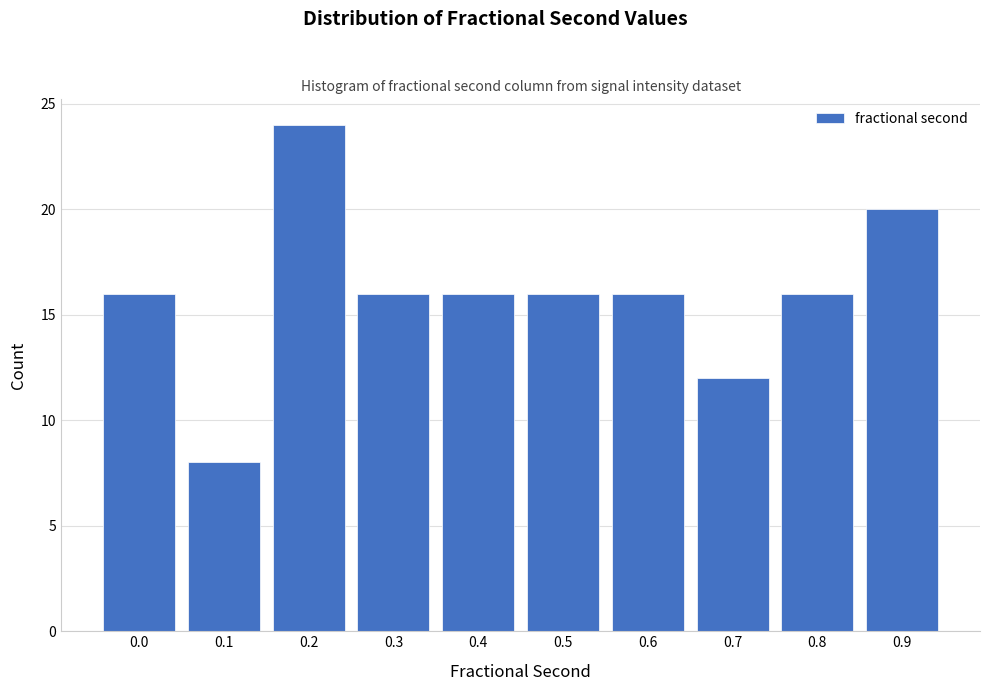

Reading left to right, what are all the values shown in this chart?

0.0=16	0.1=8	0.2=24	0.3=16	0.4=16	0.5=16	0.6=16	0.7=12	0.8=16	0.9=20